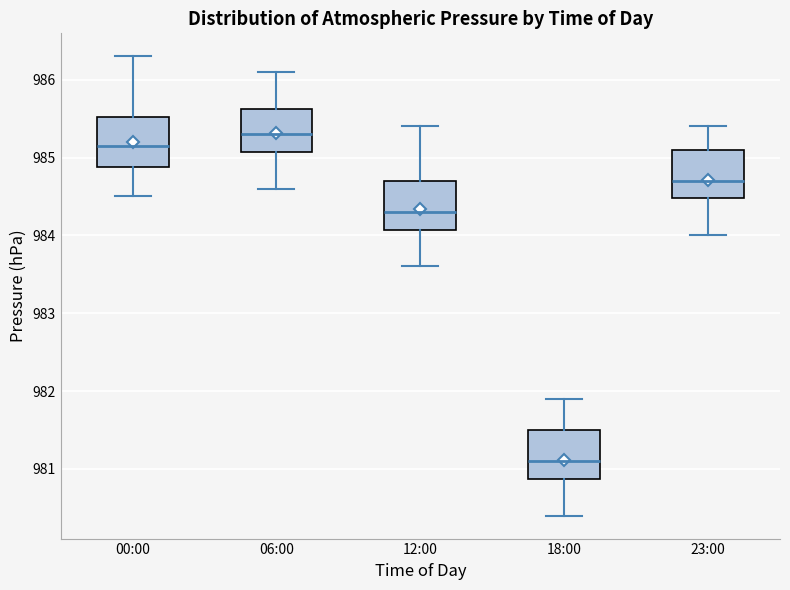

Reading left to right, transcribe this box plot: for each box, give where its median line is, the range the box spans, and where its two whiskers end, as read against the y-axis. The values are not printed on the chart, so give them approximately, as read against the axis.

00:00: median 985.2, box 984.9 to 985.5, whiskers 984.5 to 986.3
06:00: median 985.3, box 985.1 to 985.6, whiskers 984.6 to 986.1
12:00: median 984.3, box 984.1 to 984.7, whiskers 983.6 to 985.4
18:00: median 981.1, box 980.9 to 981.5, whiskers 980.4 to 981.9
23:00: median 984.7, box 984.5 to 985.1, whiskers 984.0 to 985.4